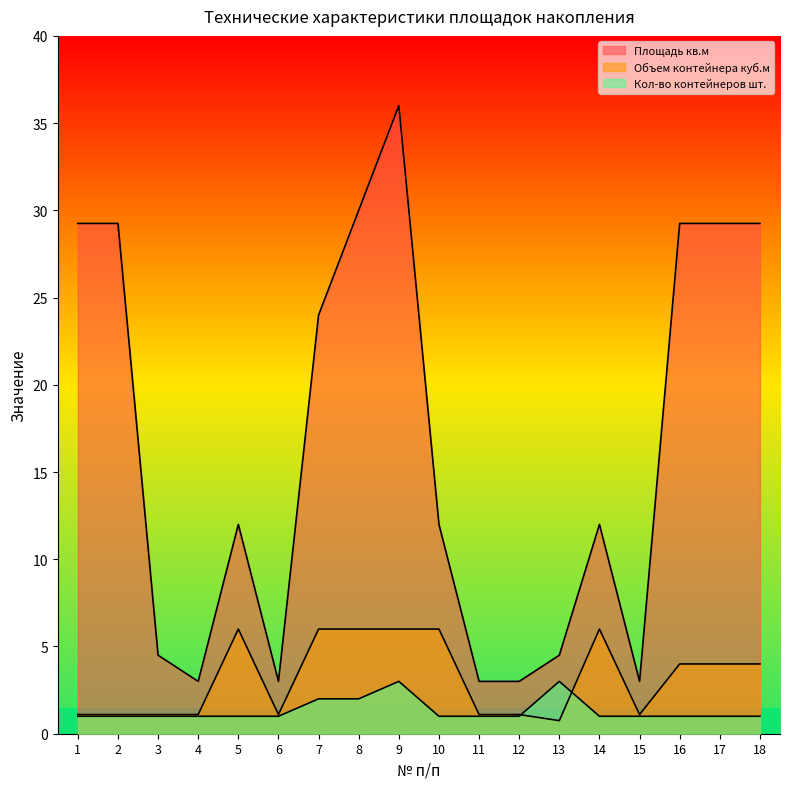

Rank the categories by Площадь кв.м value from highest to lowest.

9, 8, 1, 2, 16, 17, 18, 7, 5, 10, 14, 3, 13, 4, 6, 11, 12, 15